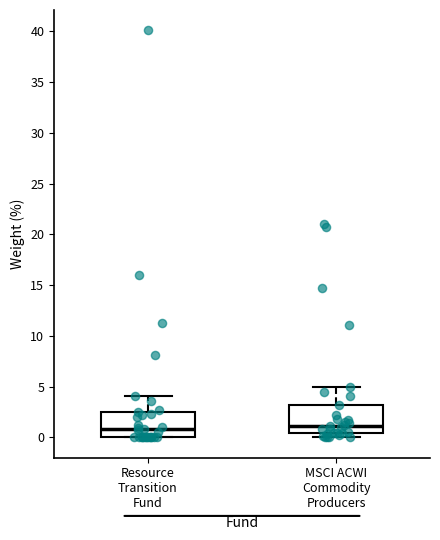

Where is the lower edge of the box for Resource Transition Fund on the y-axis? The values are not printed on the chart, so give them approximately, as read against the axis.

0.0